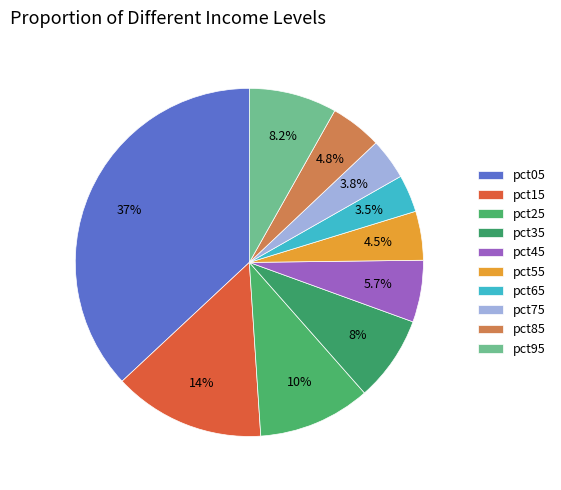

Count the number of slices in the pie.

10